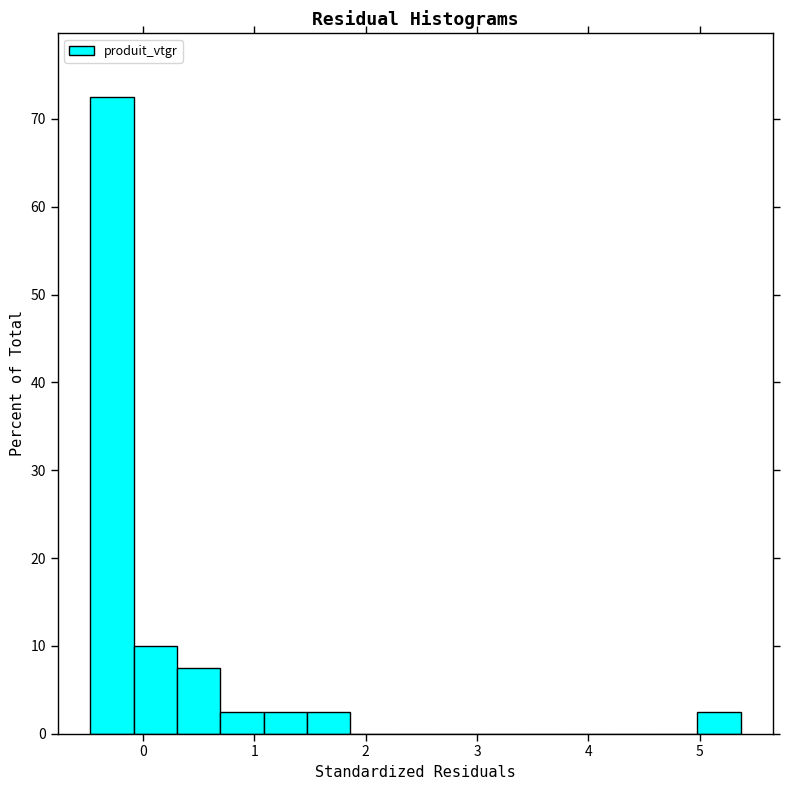

Around what value on the x-axis is the tallest bar? Give the approximate position of its centre, as read against the axis.

-0.3